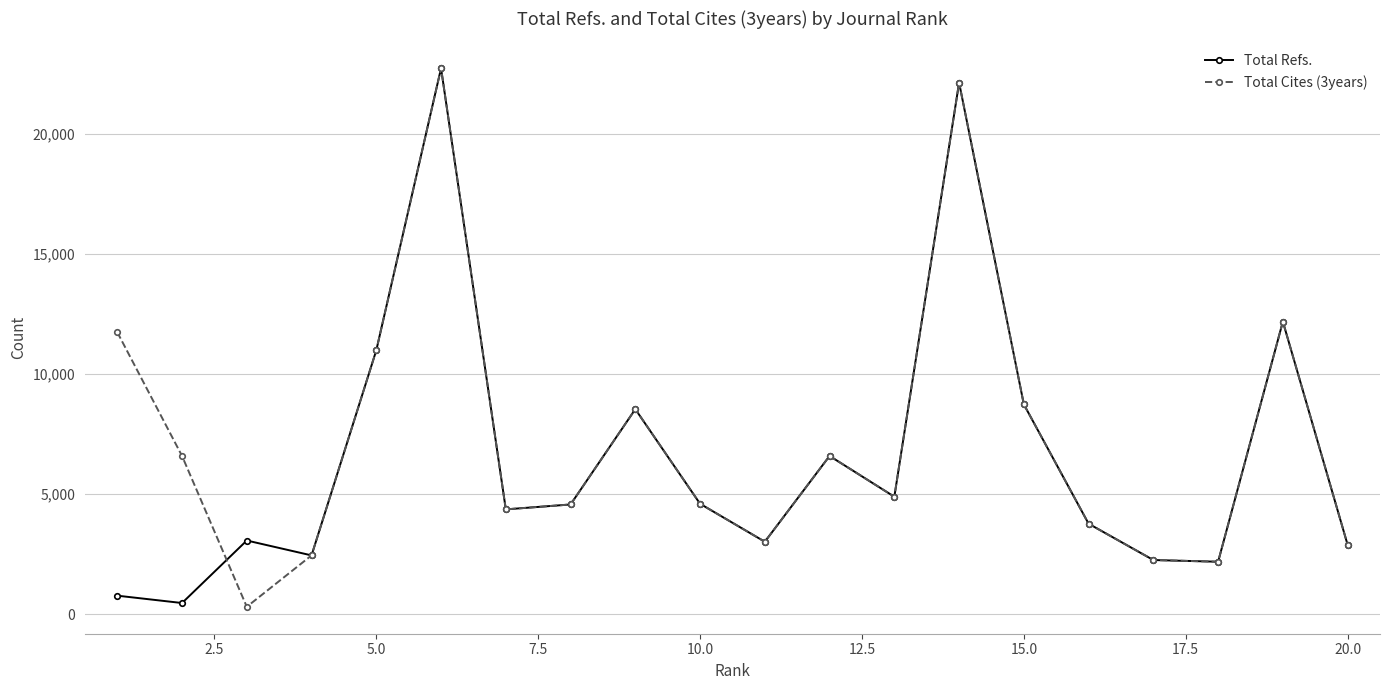

What is the minimum value for Total Cites (3years)?

311